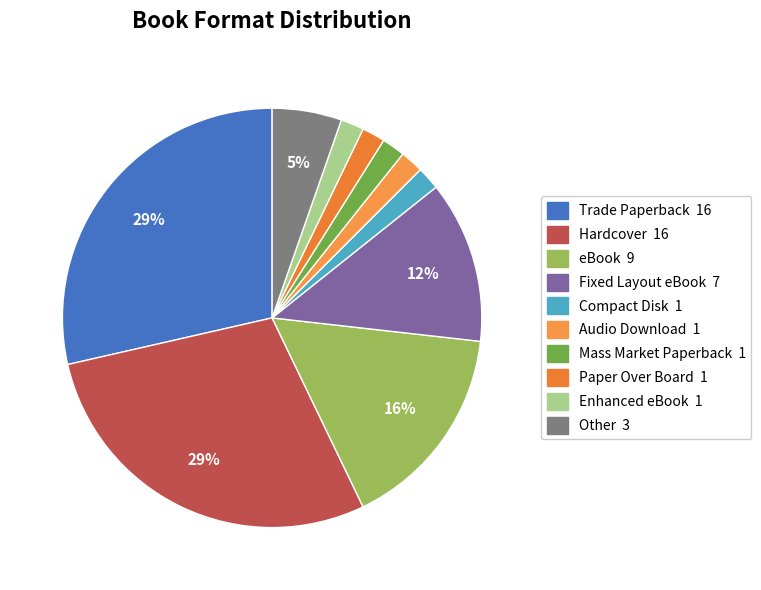

How many slices are in this pie chart?

10